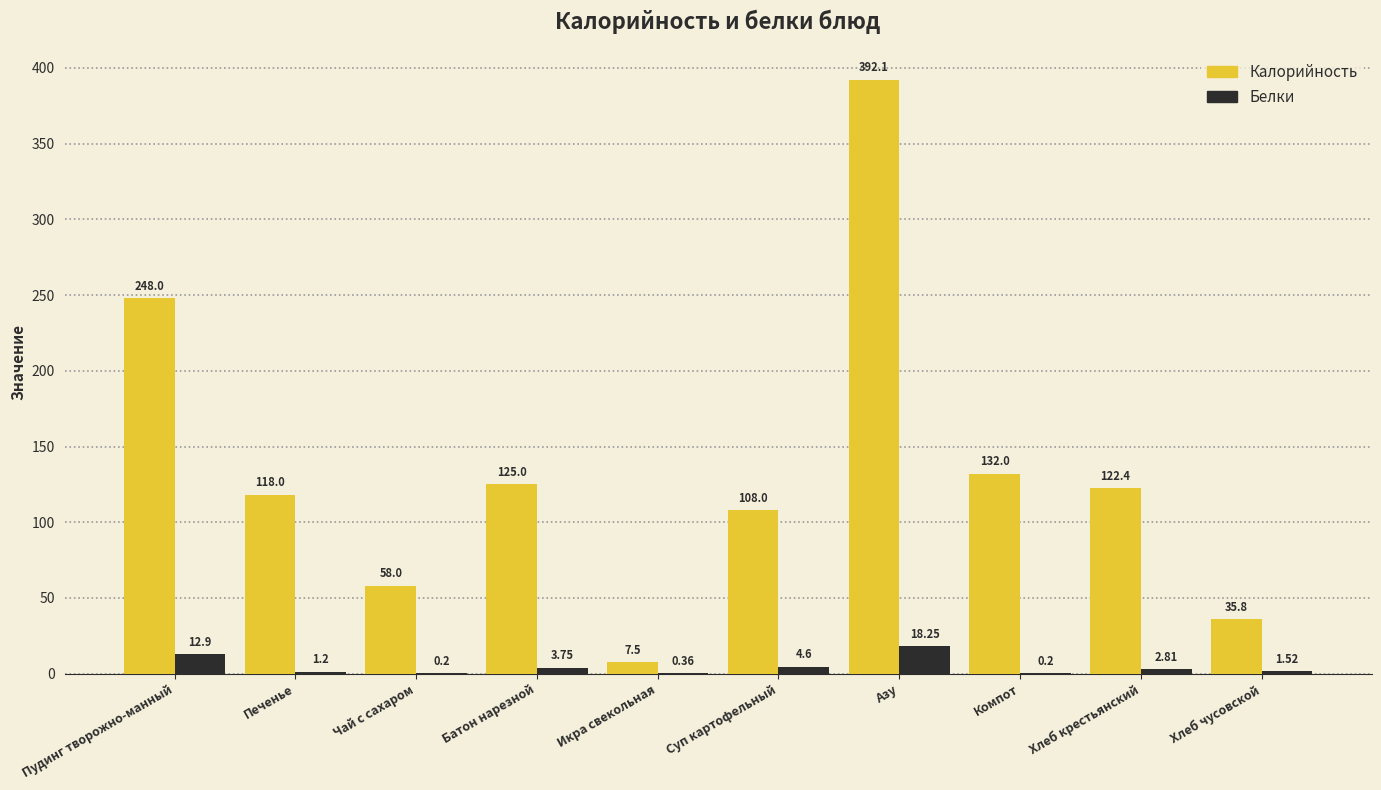

What is the approximate value of Калорийность at Чай с сахаром?

58.0